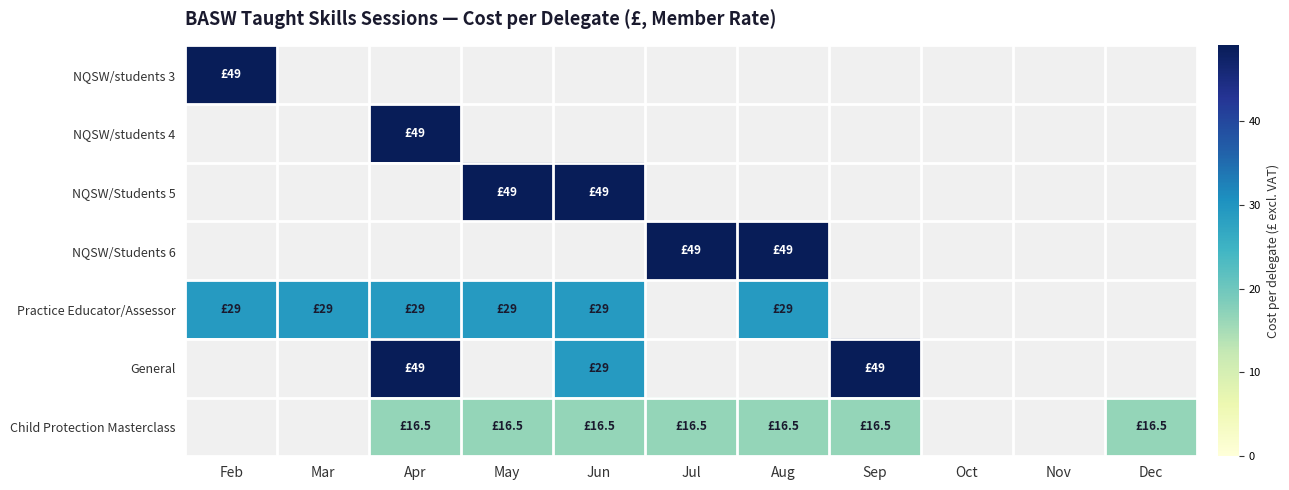

Is the value of Practice Educator/Assessor at May greater than the value of NQSW/Students 6 at Sep?

No